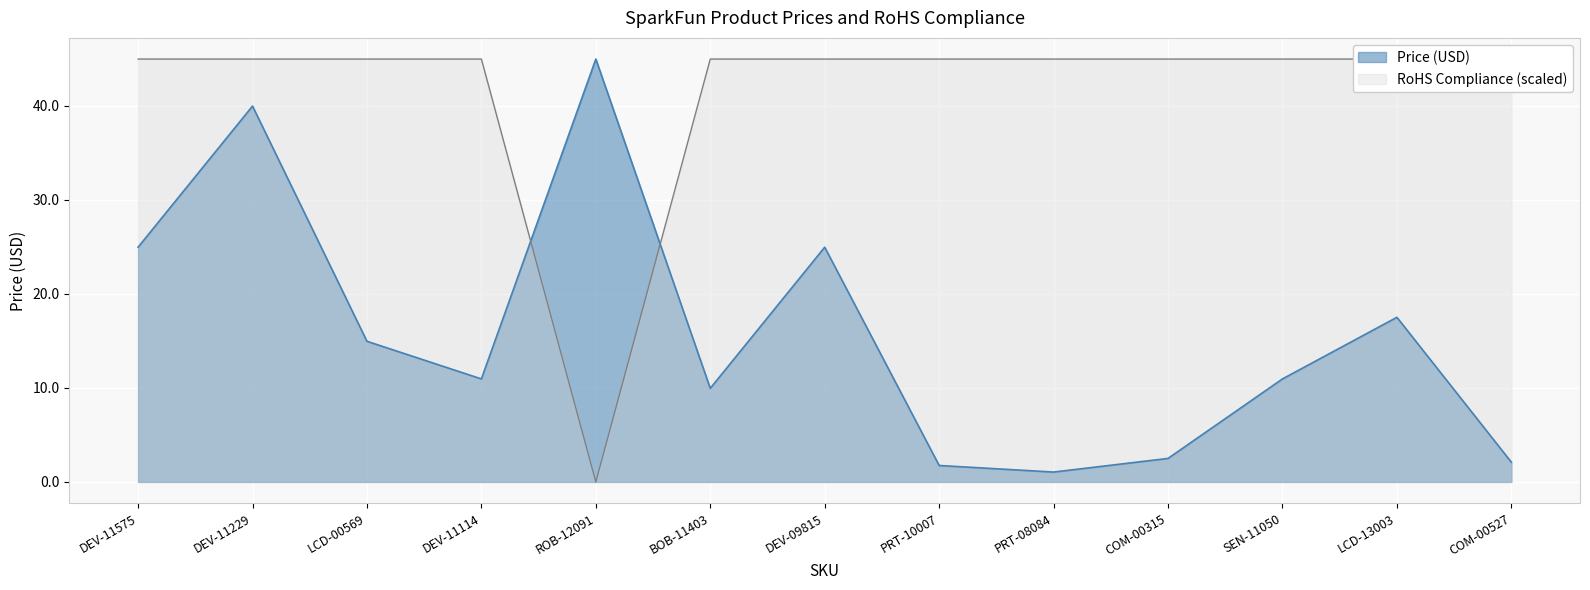

Reading left to right, what are all the values shown in this chart?

Price (USD): DEV-11575=24.9	DEV-11229=40.0	LCD-00569=14.9	DEV-11114=10.9	ROB-12091=45.0	BOB-11403=9.9	DEV-09815=24.9	PRT-10007=1.8	PRT-08084=1.1	COM-00315=2.5	SEN-11050=10.9	LCD-13003=17.5	COM-00527=2.1
RoHS Compliance: DEV-11575=45.0	DEV-11229=45.0	LCD-00569=45.0	DEV-11114=45.0	ROB-12091=0.0	BOB-11403=45.0	DEV-09815=45.0	PRT-10007=45.0	PRT-08084=45.0	COM-00315=45.0	SEN-11050=45.0	LCD-13003=45.0	COM-00527=45.0